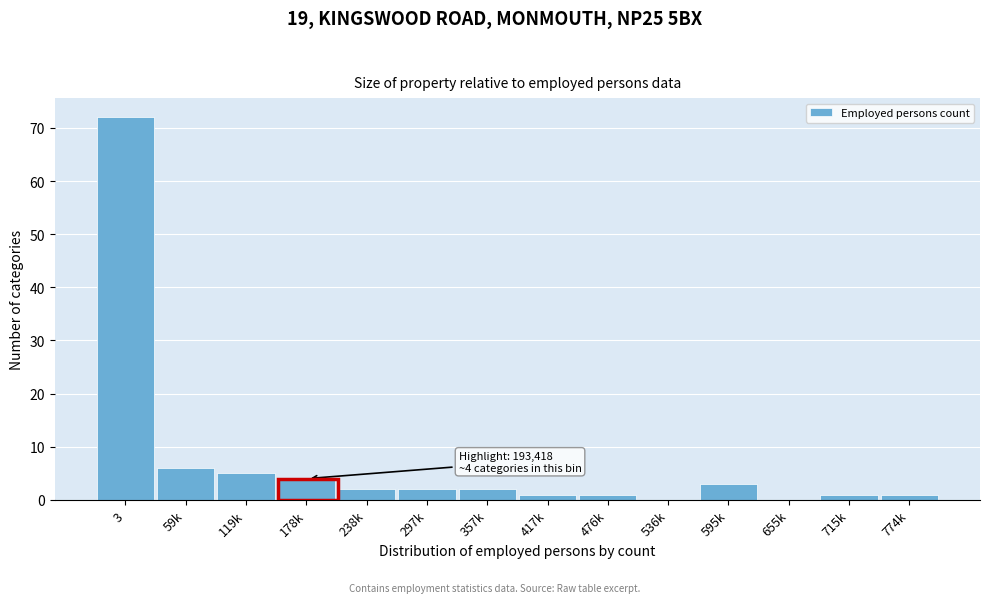

Reading right to left, list all the values displayed in this chart.

774k=1	715k=1	655k=0	595k=3	536k=0	476k=1	417k=1	357k=2	297k=2	238k=2	178k=4	119k=5	59k=6	3=72